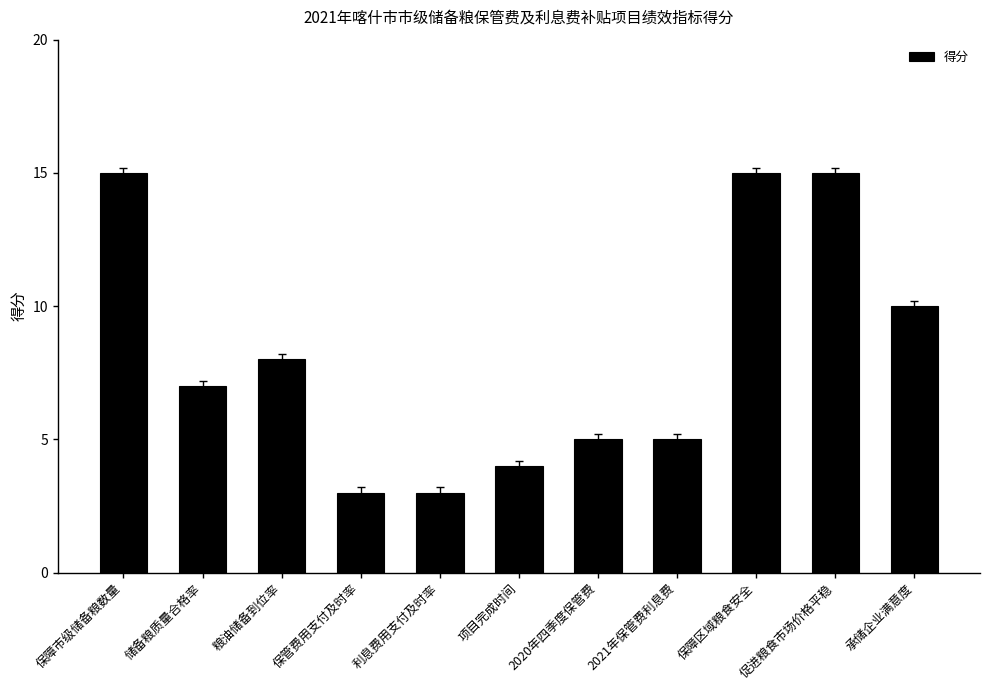

What is the change in value from 项目完成时间 to 促进粮食市场价格平稳?

+11